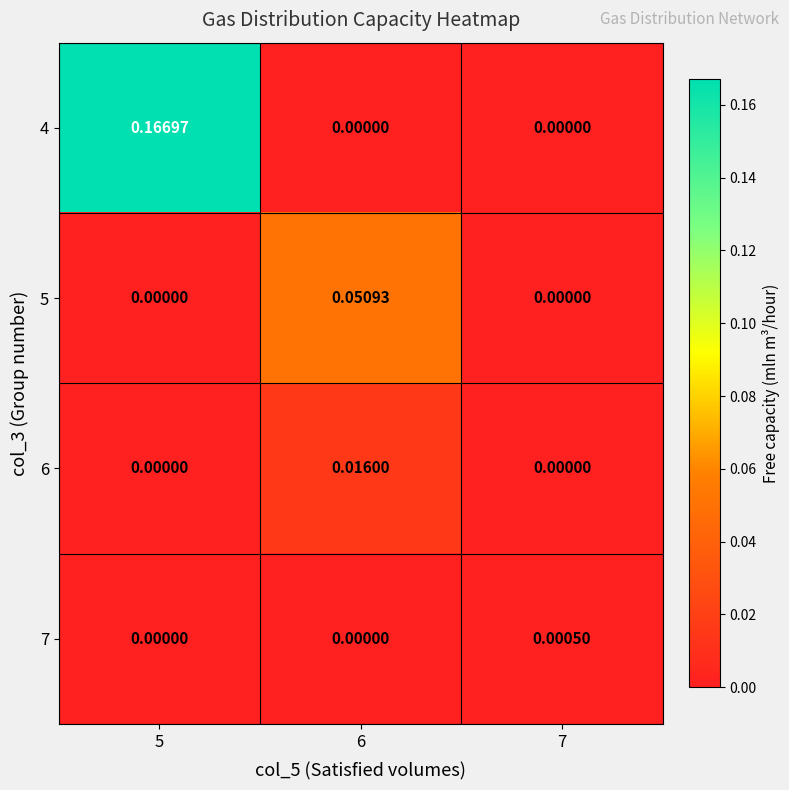

Is the value of 7 at 6 greater than the value of 5 at 6?

No